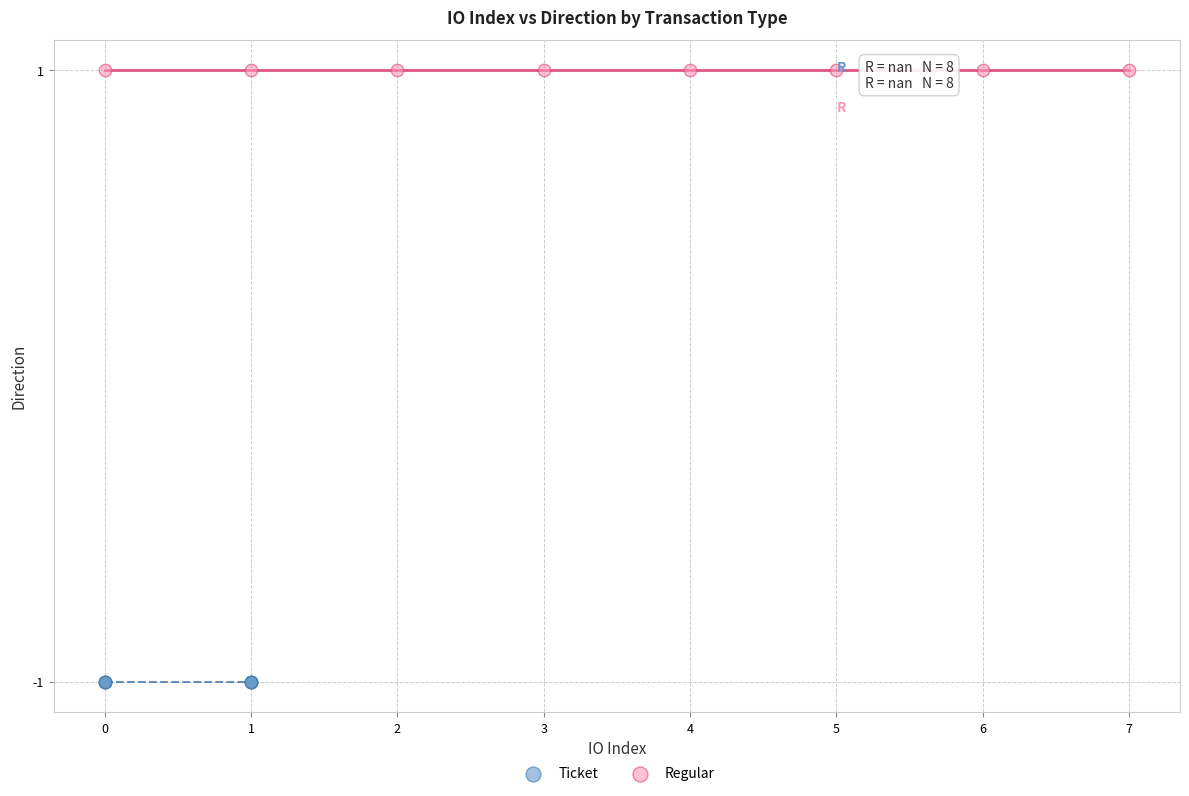

Which series reaches the minimum Y coordinate?

Ticket